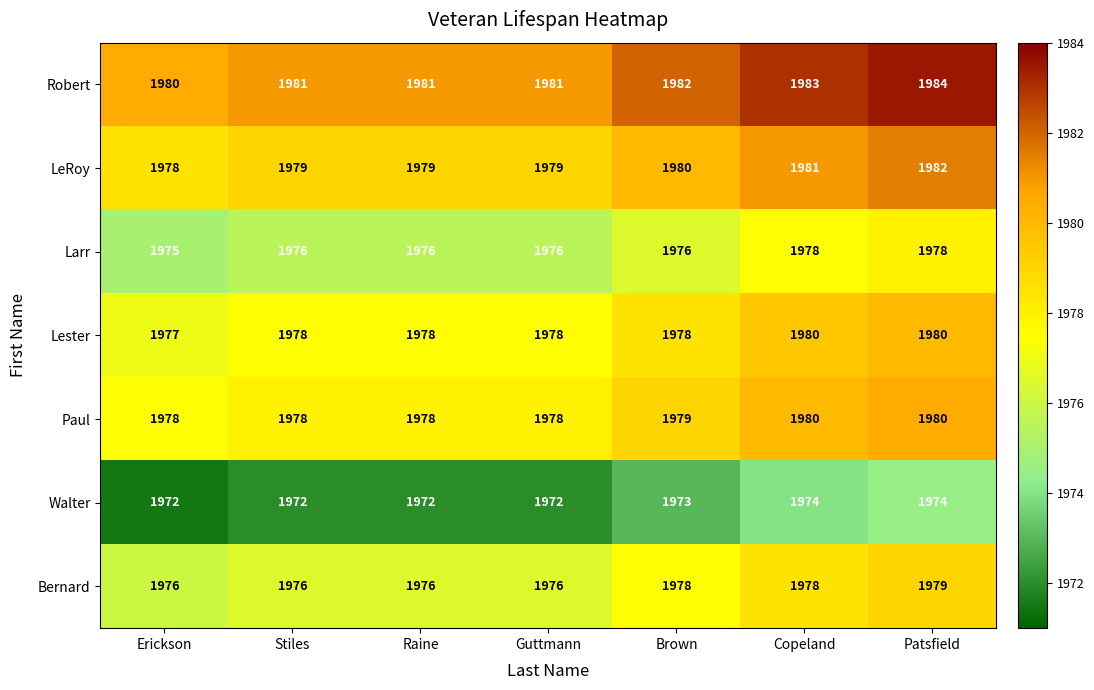

What is the minimum value shown in the chart?

1972